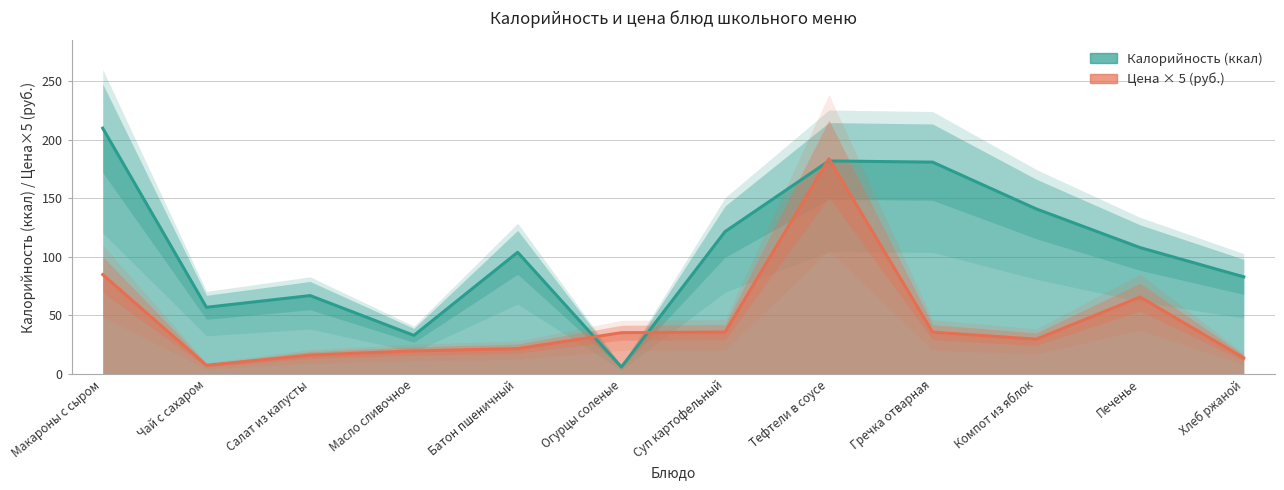

True or false: Цена × 5 (руб.) and Калорийность (ккал) cross at least once.

True